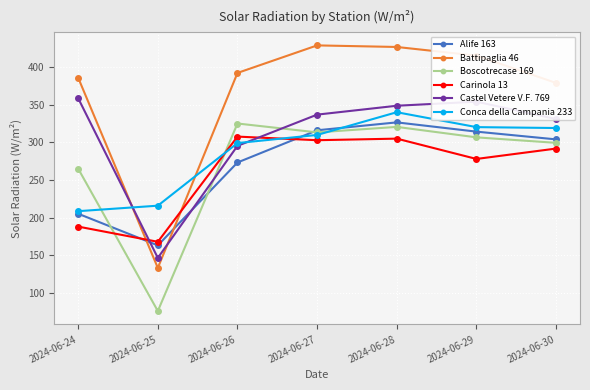

The Carinola 13 series shows 291.7 at 2024-06-30. True or false?

True